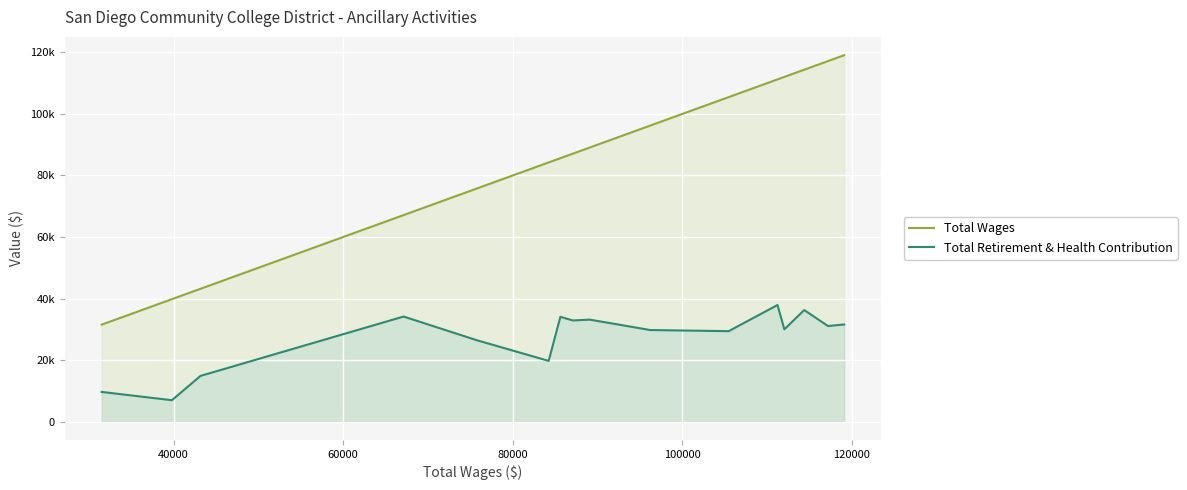

In Total Retirement & Health Contribution, how many points are lower than both neighbors (excluding endpoints)?

6